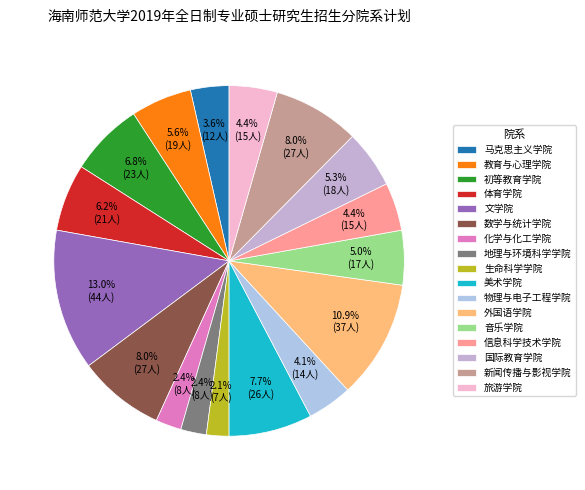

What portion of the pie excludes 地理与环境科学学院?

97.6%